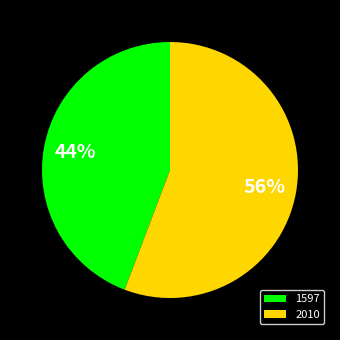

Is it true that 1597 is 35% of the pie?

False